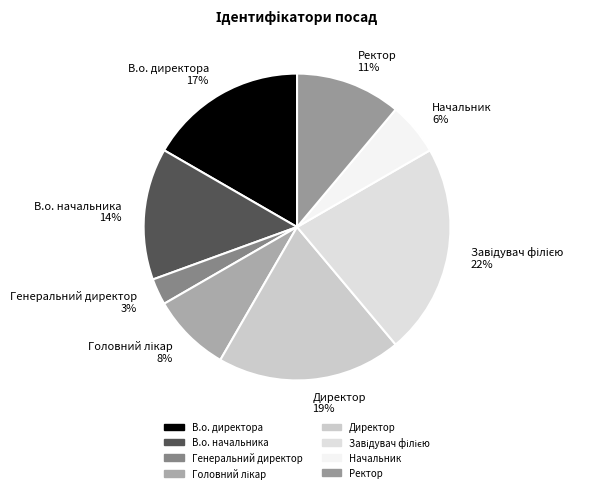

Count the number of slices in the pie.

8